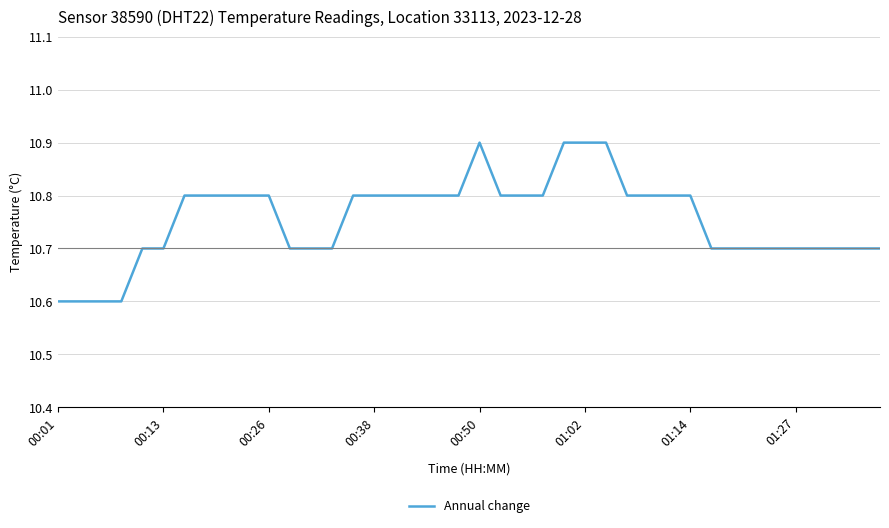

What is the minimum value shown in the chart?

10.6